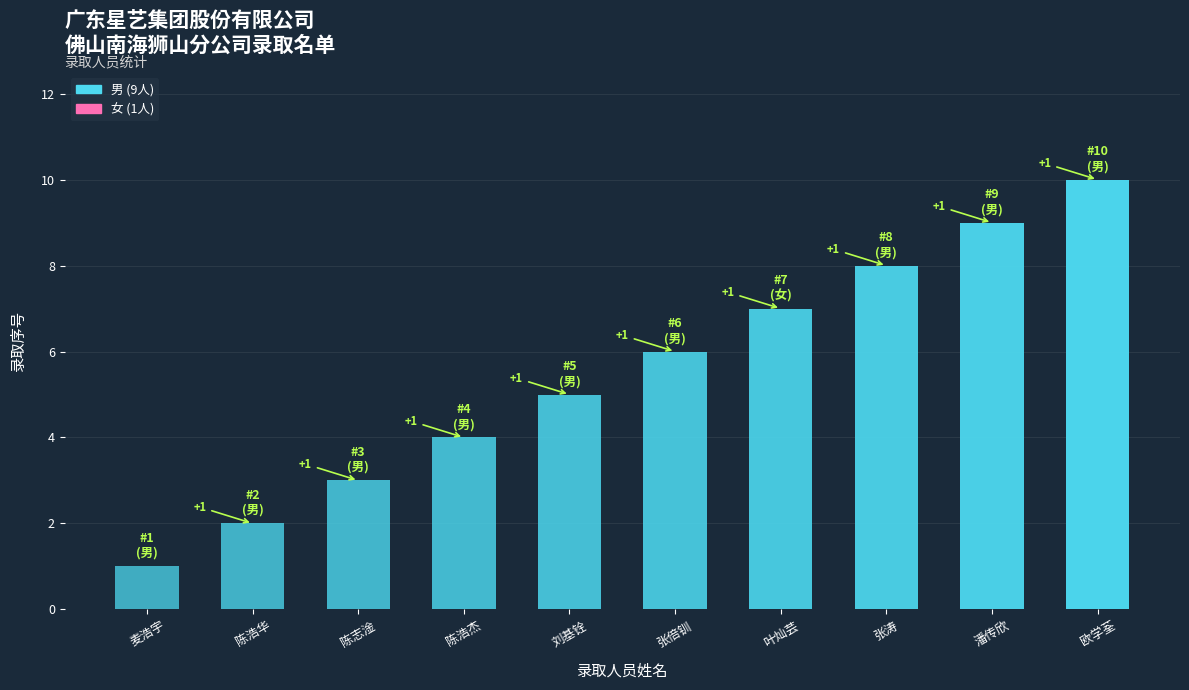

What is the difference between the maximum and minimum values?

9